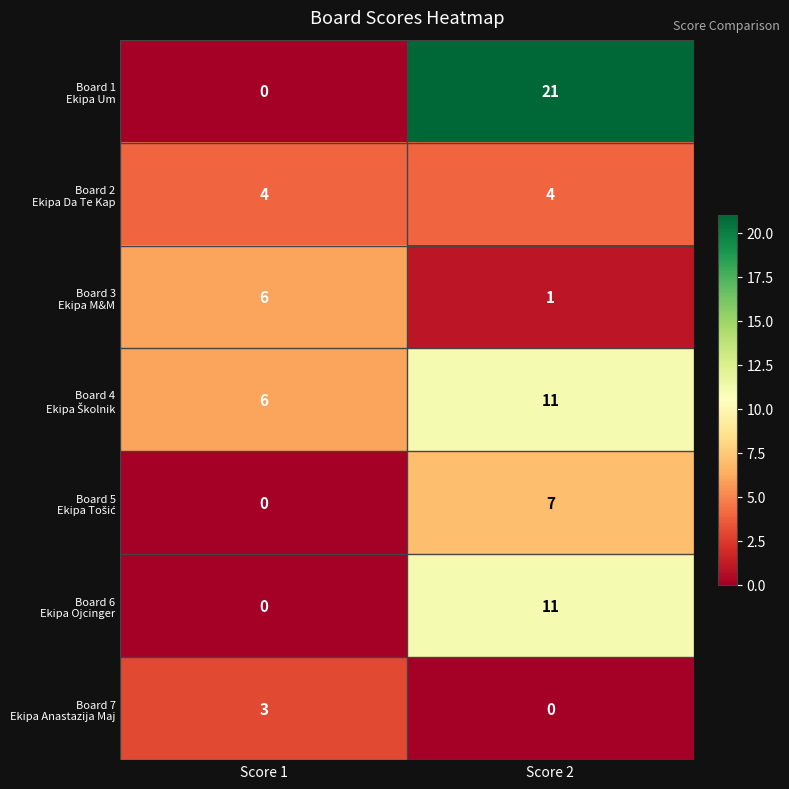

At which category is the sum across all series the highest?

Score 2